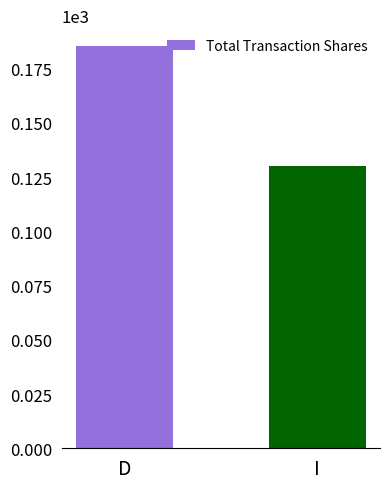

Approximately how many times larger is the value at I compared to D?

0.7